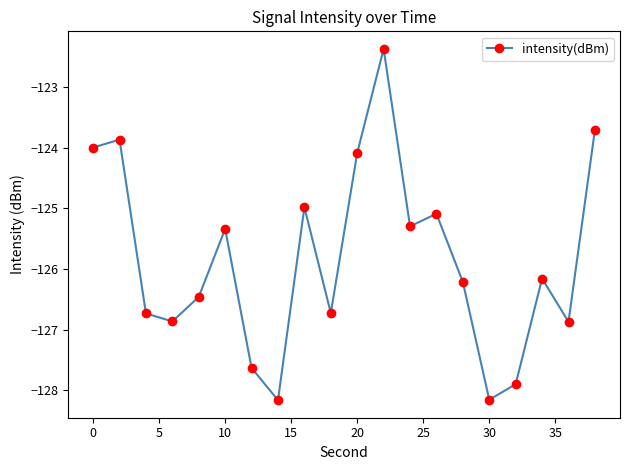

True or false: the data has more than 2 interior local peaks.

True